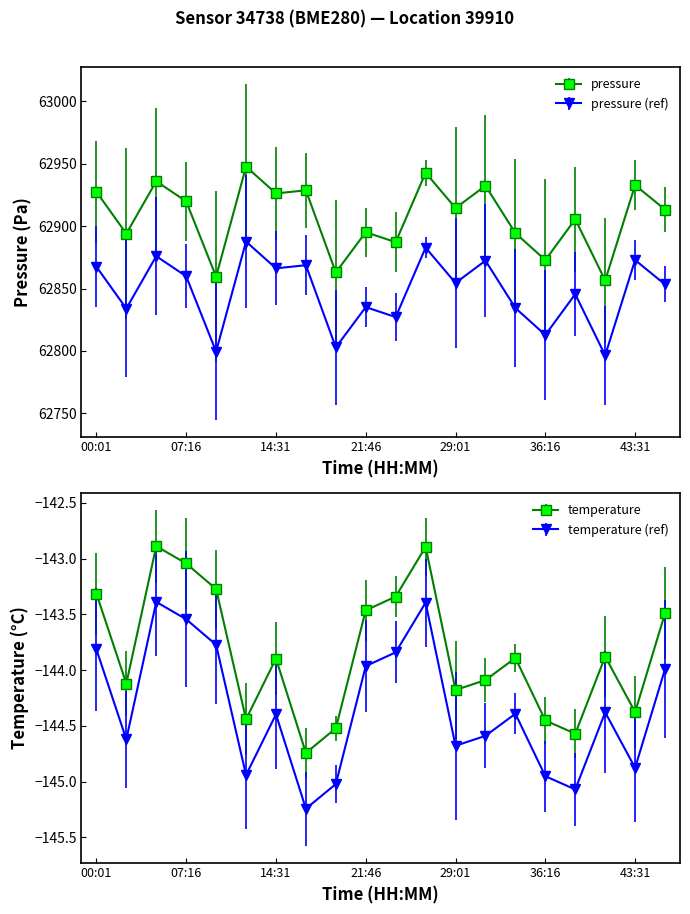

Is this an area chart (filled region under the line)?

No